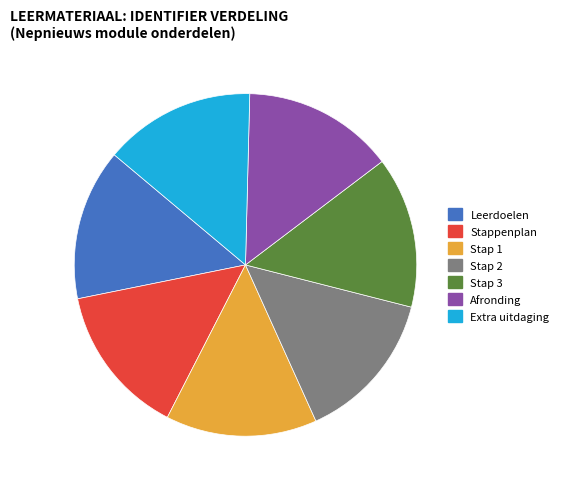

Is it true that Extra uitdaging is 14% of the pie?

True